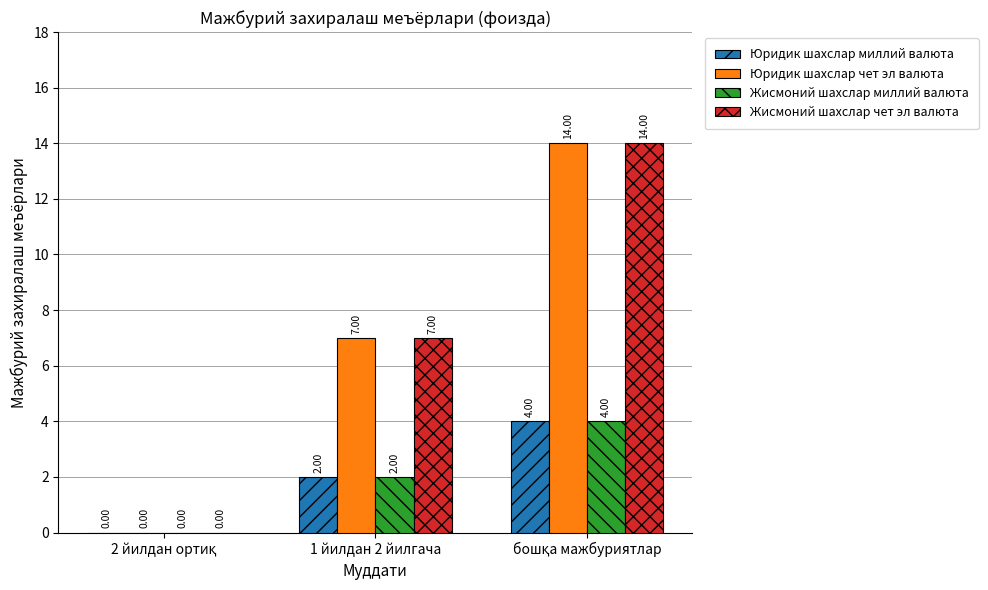

What is the sum of all Жисмоний шахслар чет эл валюта values?

21